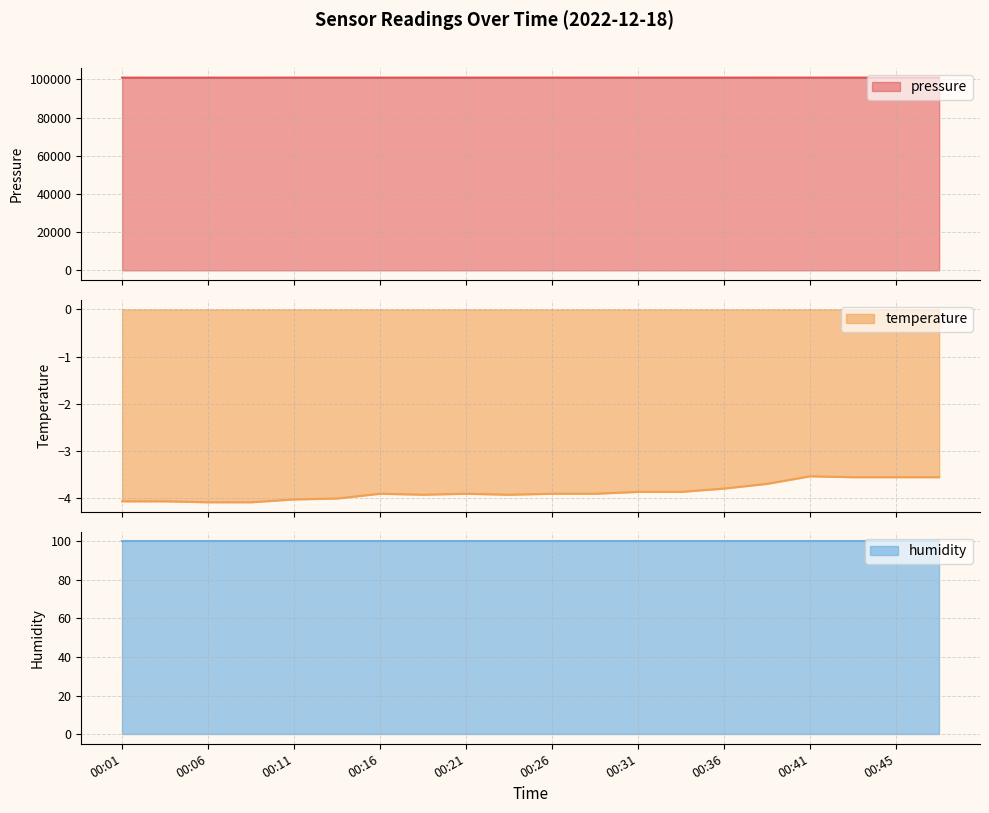

What is the difference between the highest and lowest values at 00:31?

100929.5